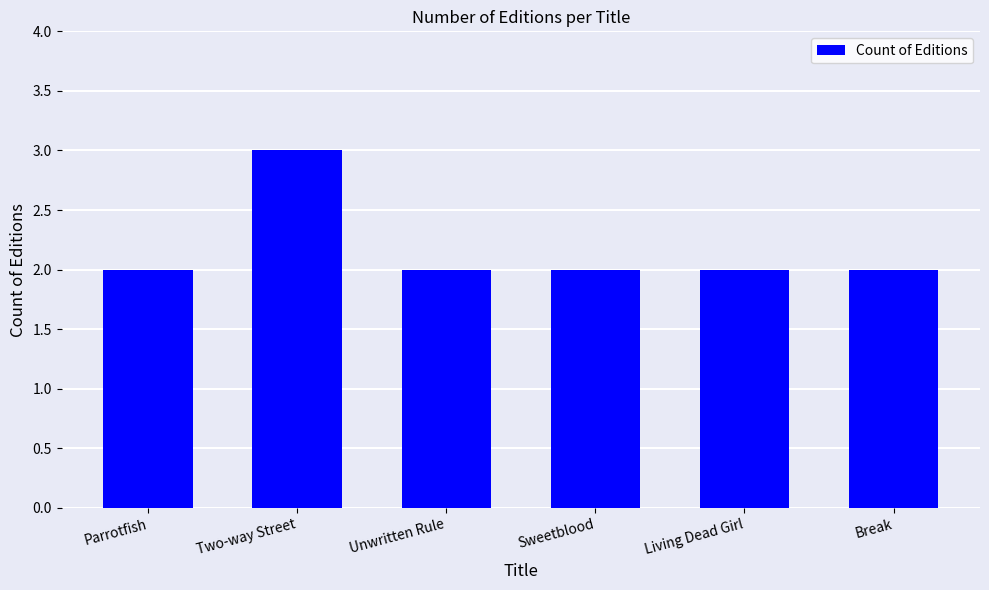

What is the approximate value at Break?

2